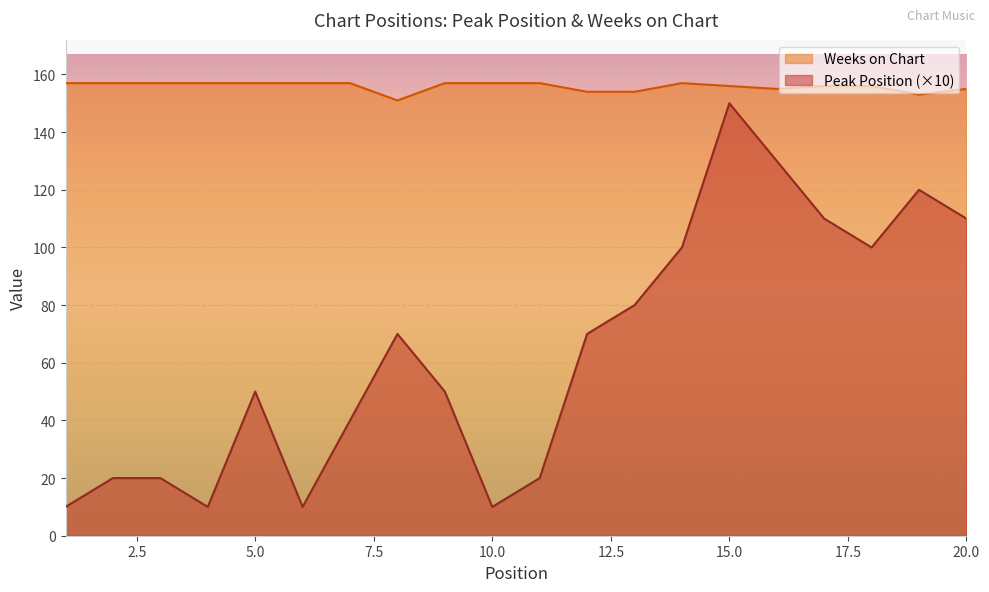

What is the maximum value for Weeks on Chart?

157